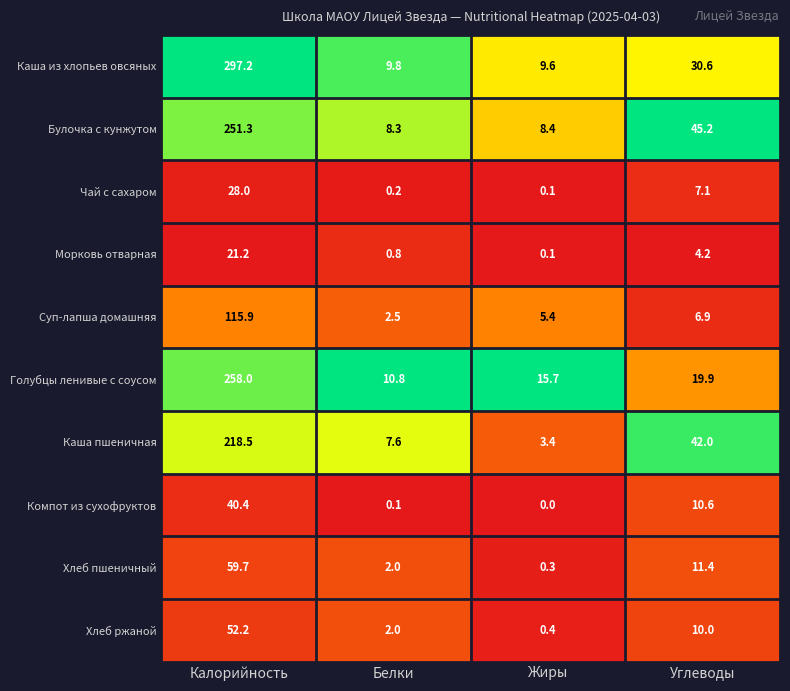

How many data points does each series have?

4